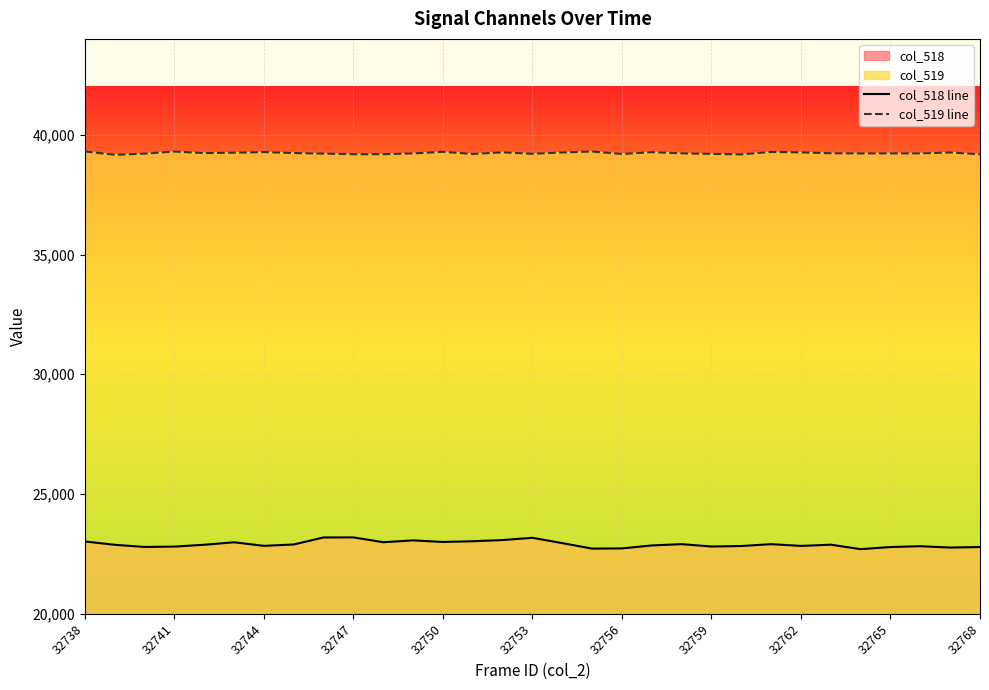

Rank the series by their maximum value, from highest to lowest.

col_519 line, col_518 line